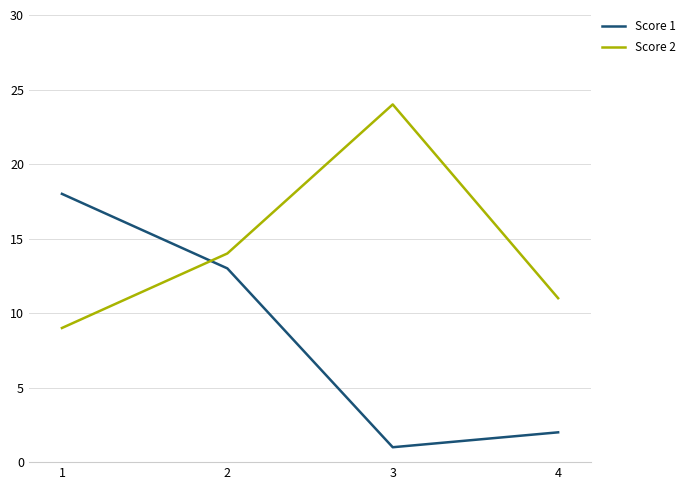

After their last crossing, which series has the higher values: Score 1 or Score 2?

Score 2